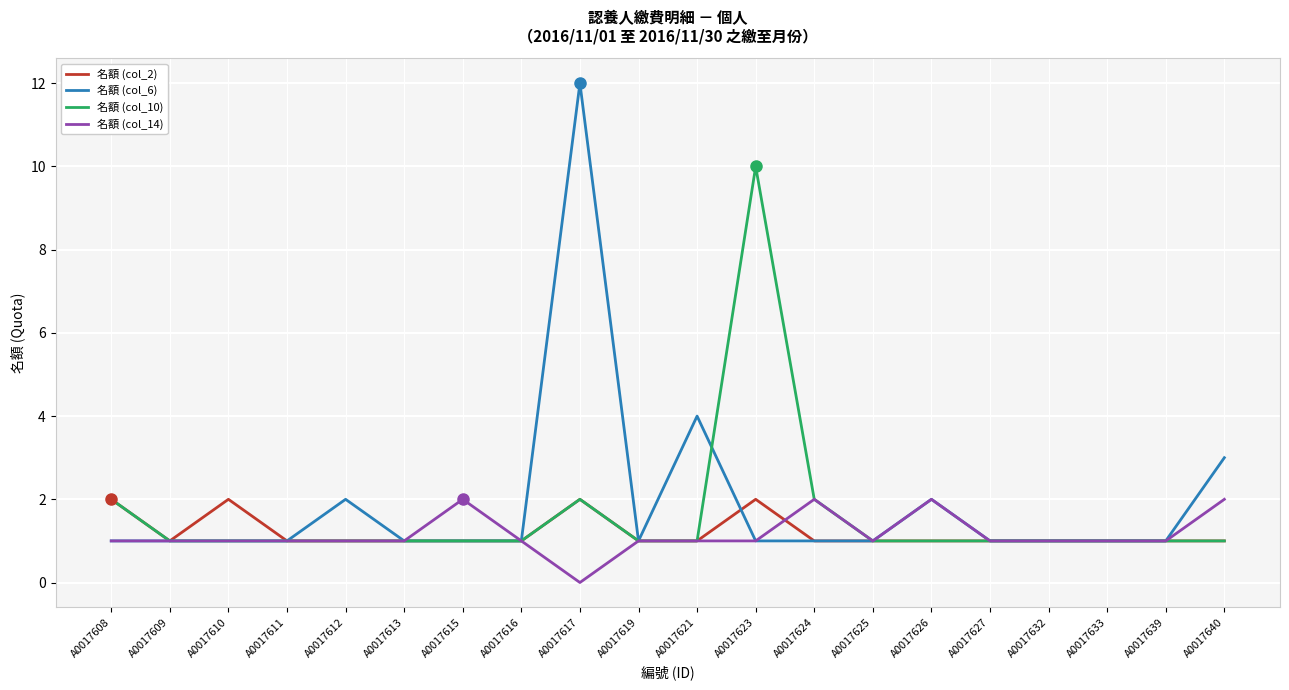

What is the sum of all 名額 (col_10) values?

32